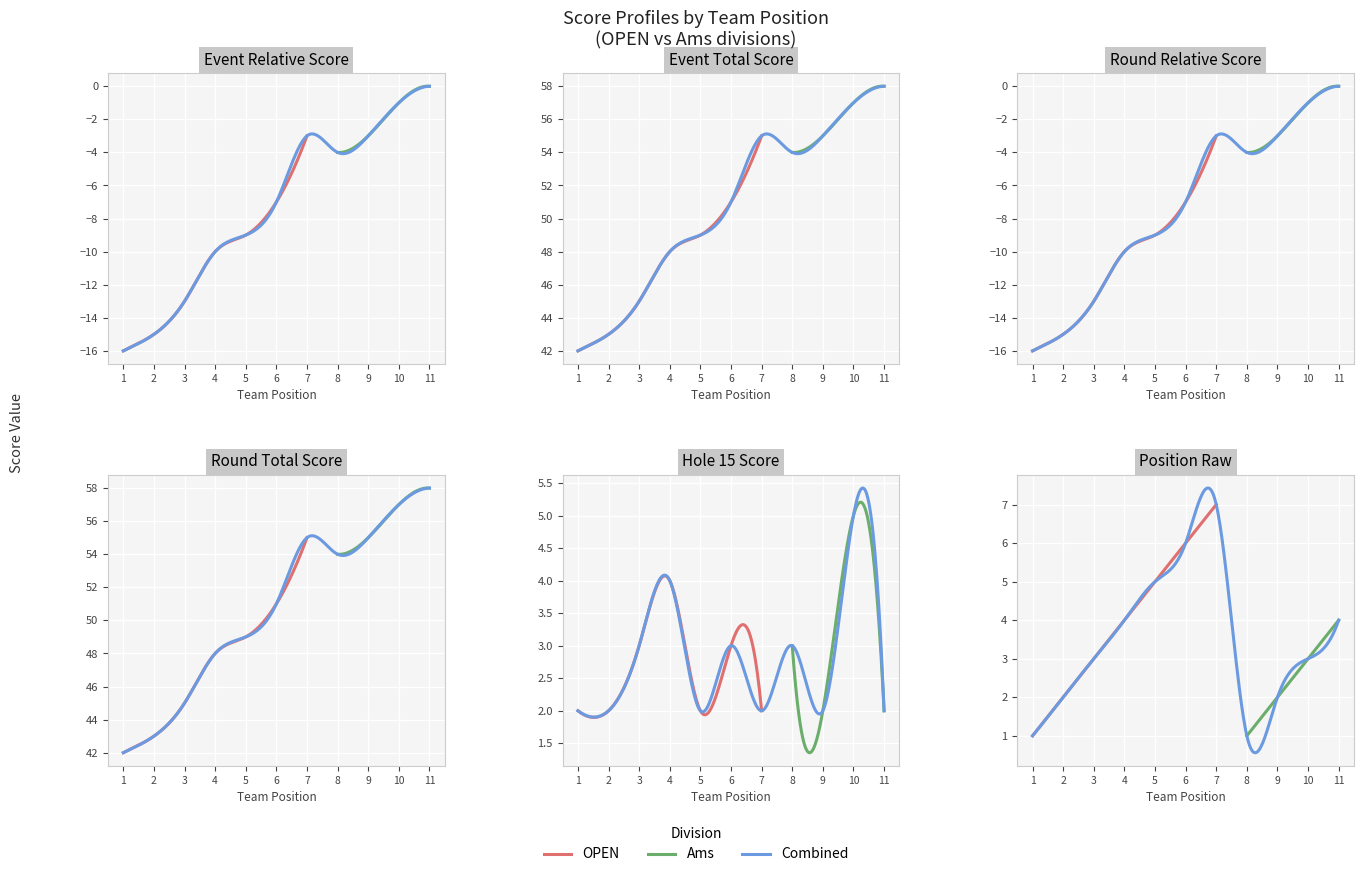

In hole_15, how many points are higher than both neighbors (excluding endpoints)?

4